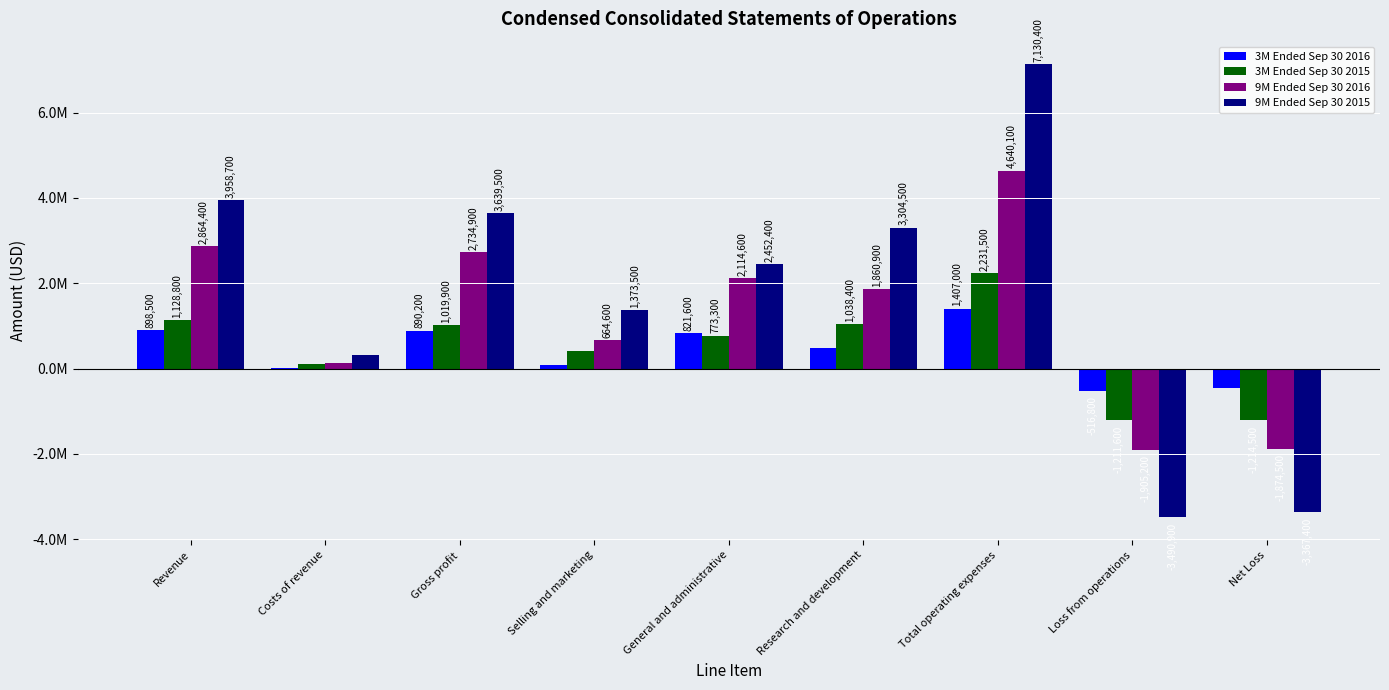

Is it true that 3M Ended Sep 30 2016 equals 2183 at Costs of revenue?

False